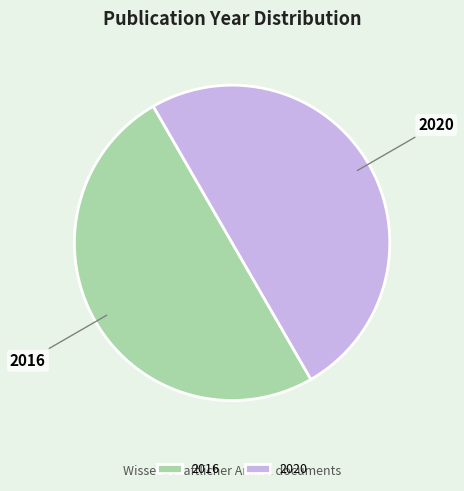

What is the ratio of the value at 2016 to the value at 2020?

1.0